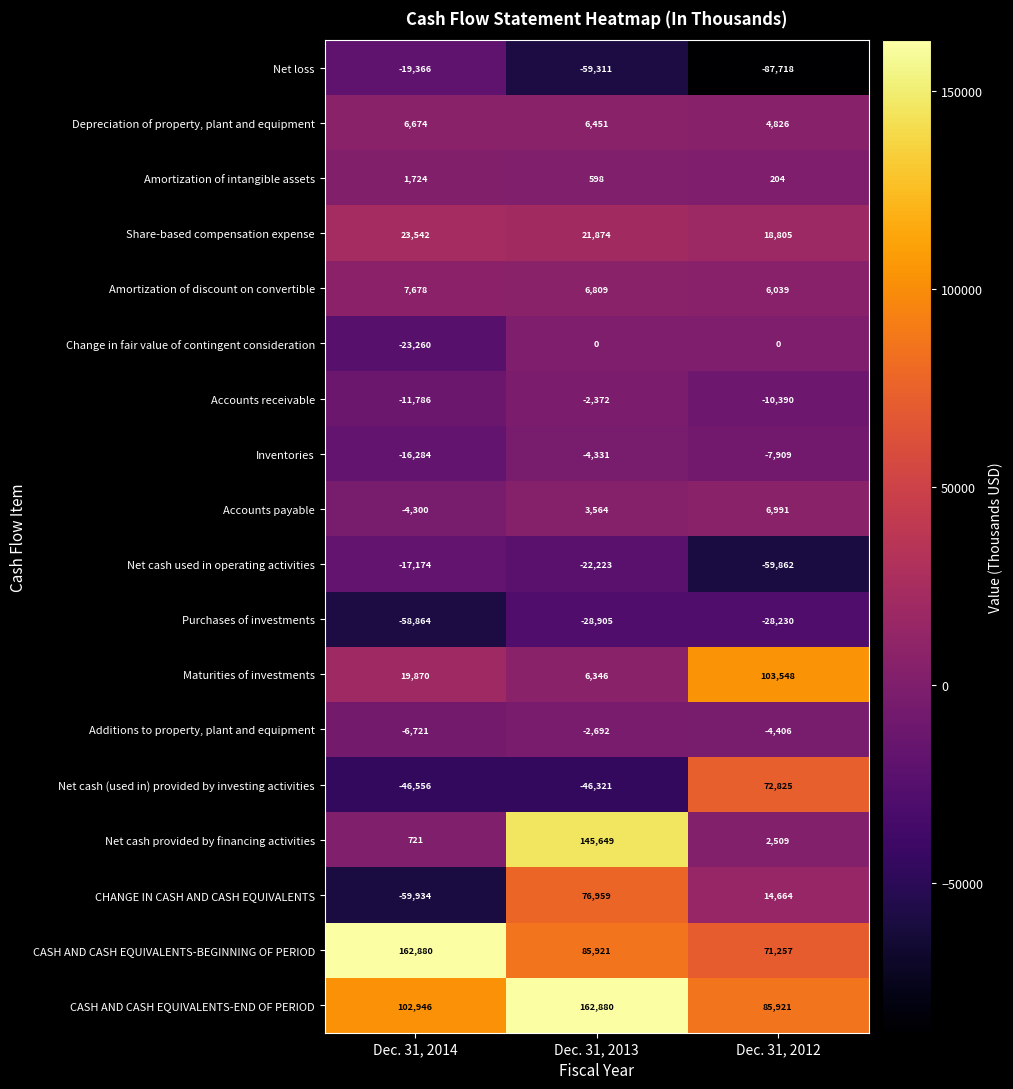

The Maturities of investments series shows 6346 at Dec. 31, 2013. True or false?

True